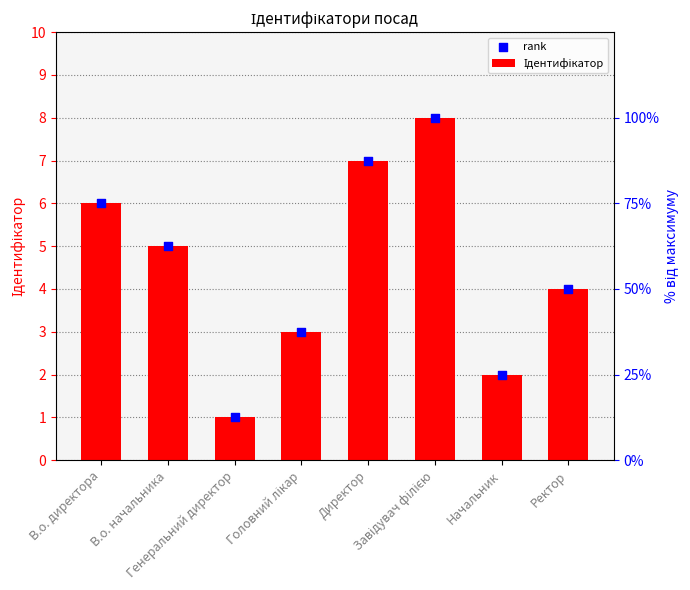

Which series reaches the maximum Y coordinate?

Ідентифікатор